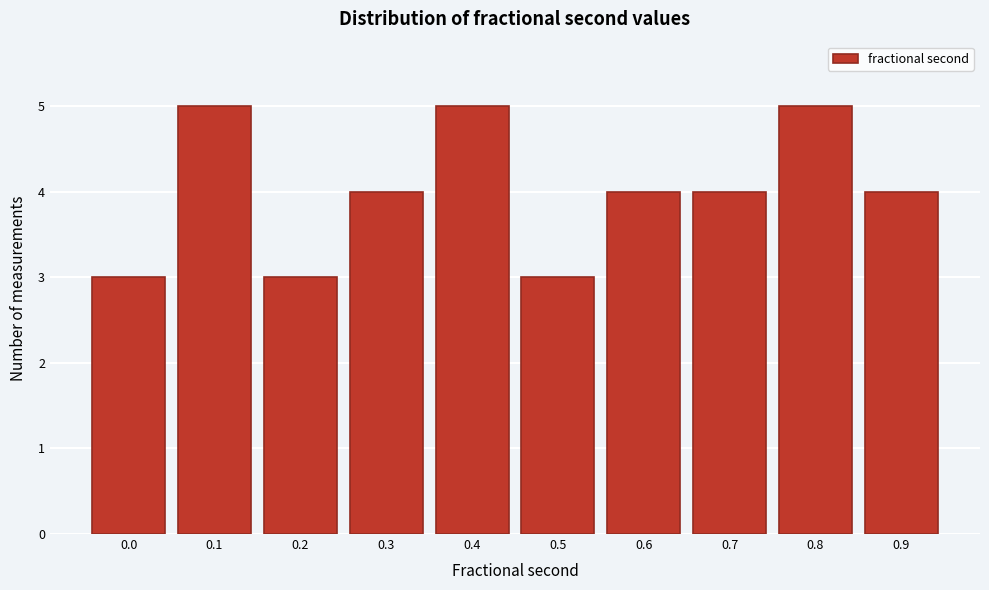

Reading left to right, what are all the values shown in this chart?

3	5	3	4	5	3	4	4	5	4